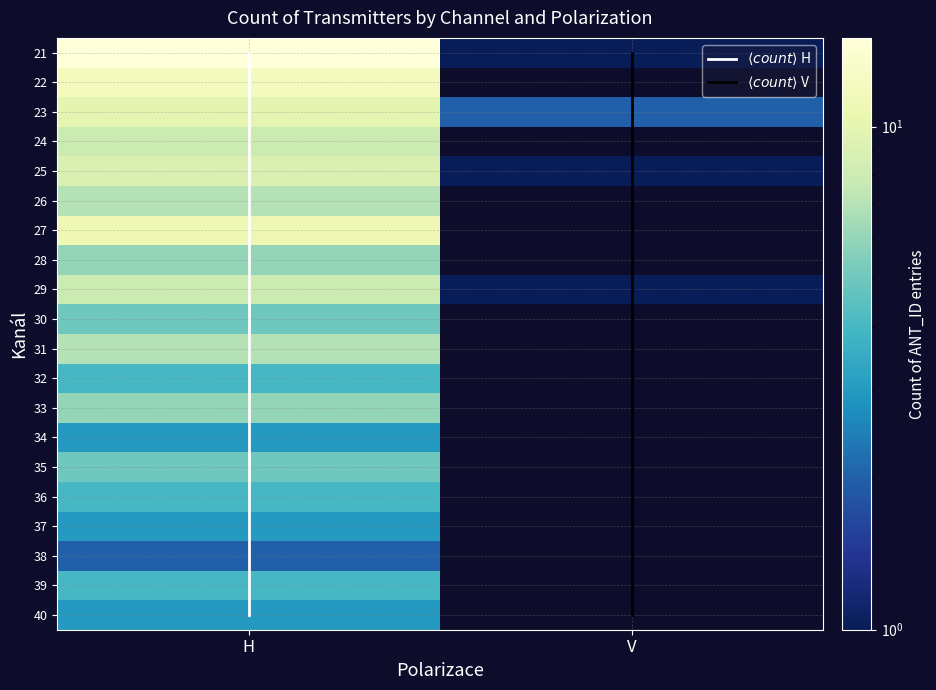

What is the difference between the maximum and minimum values in the 31 series?

7